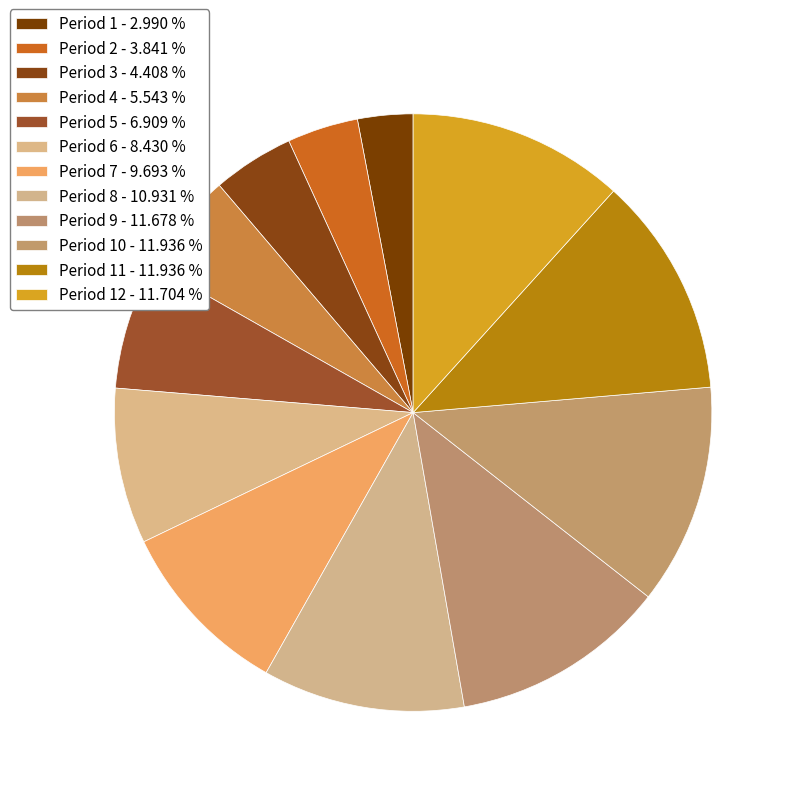

How many segments does this pie chart have?

12